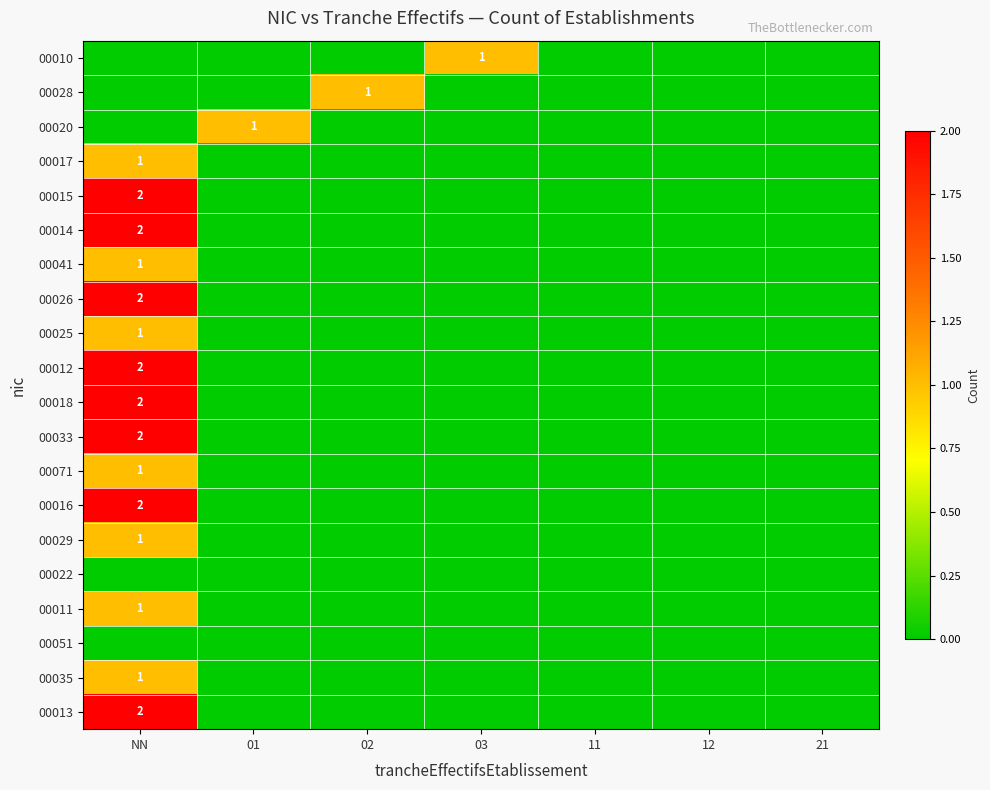

True or false: 00028 has a value of 2 at 02.

False